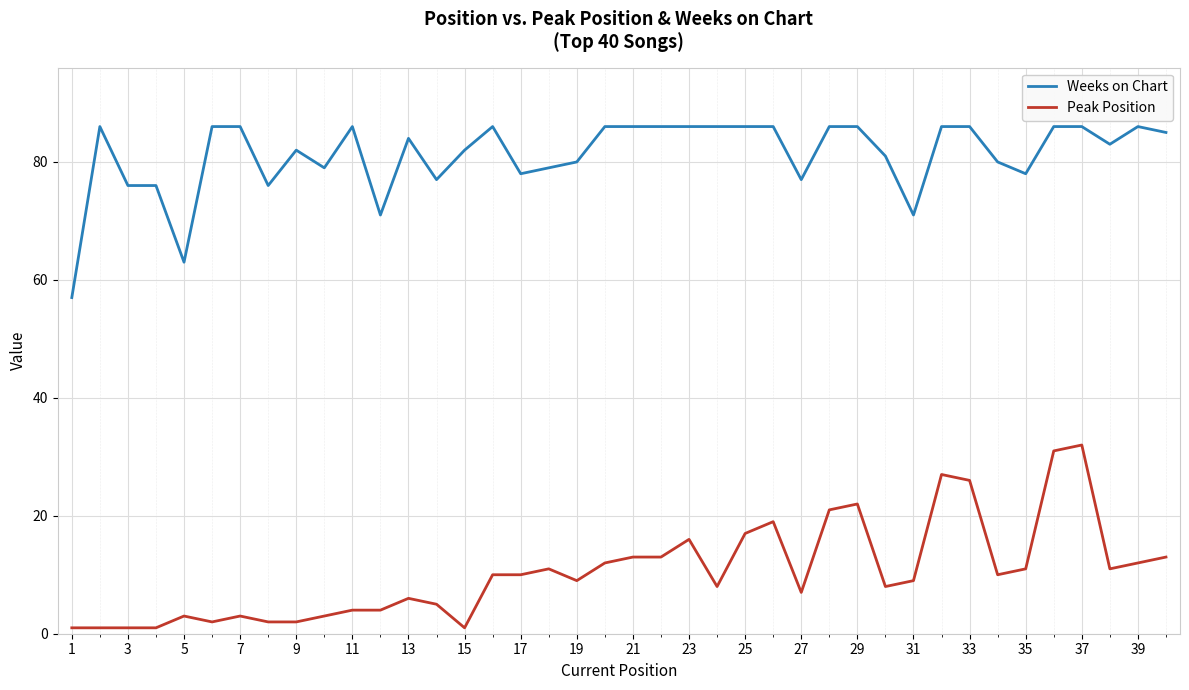

Reading left to right, transcribe all the data shown in this chart.

Weeks on Chart: 57	86	76	76	63	86	86	76	82	79	86	71	84	77	82	86	78	79	80	86	86	86	86	86	86	86	77	86	86	81	71	86	86	80	78	86	86	83	86	85
Peak Position: 1	1	1	1	3	2	3	2	2	3	4	4	6	5	1	10	10	11	9	12	13	13	16	8	17	19	7	21	22	8	9	27	26	10	11	31	32	11	12	13